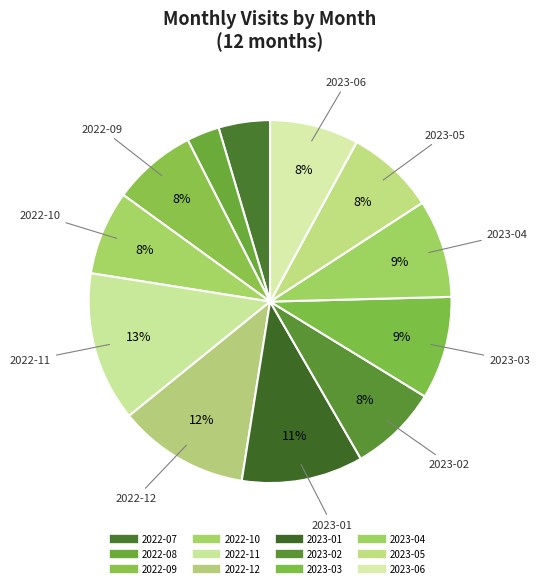

Which has a higher value, 2023-01 or 2023-05?

2023-01